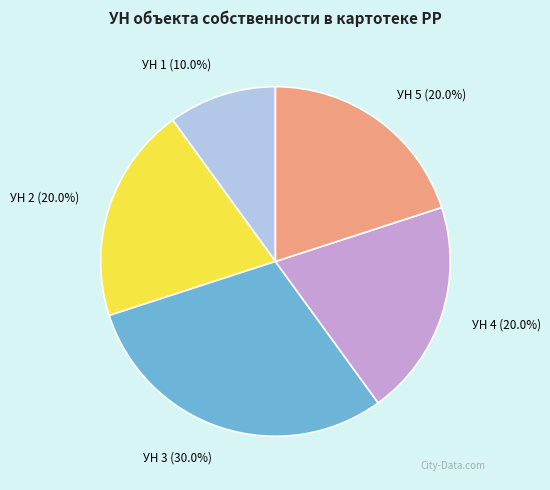

Does any single category account for the majority?

No